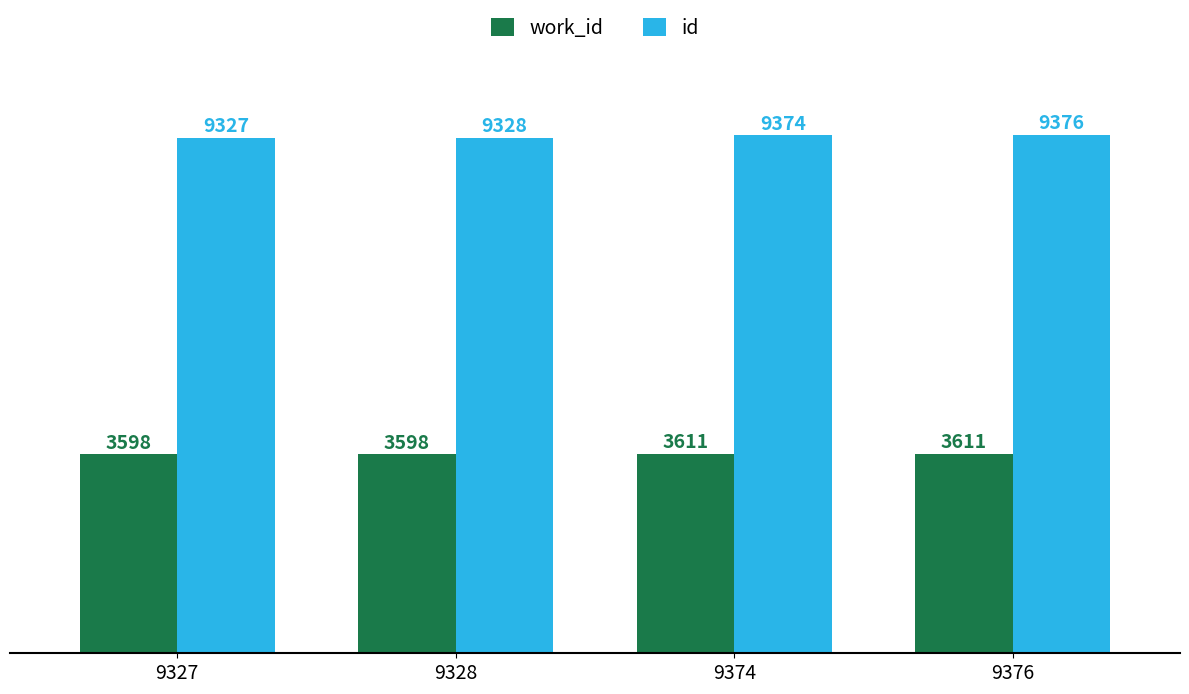

Reading left to right, list all the values displayed in this chart.

work_id: 9327=3598	9328=3598	9374=3611	9376=3611
id: 9327=9327	9328=9328	9374=9374	9376=9376